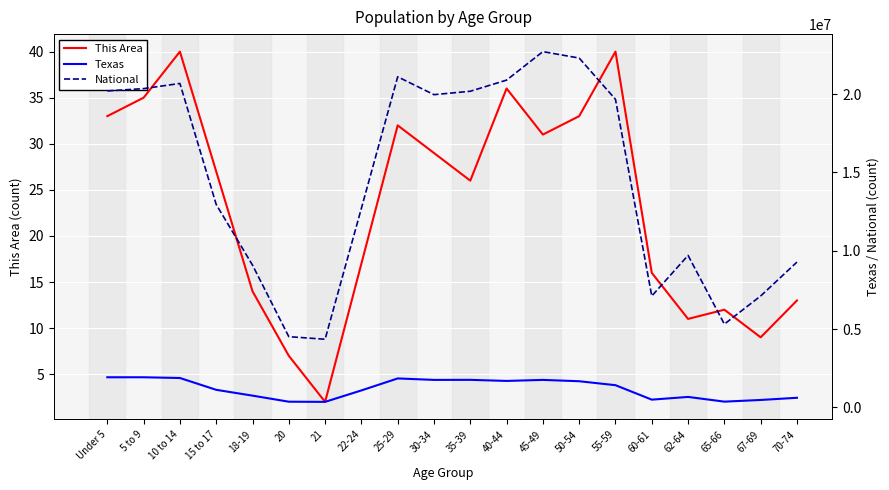

How many interior local valleys does the Texas series have?

5